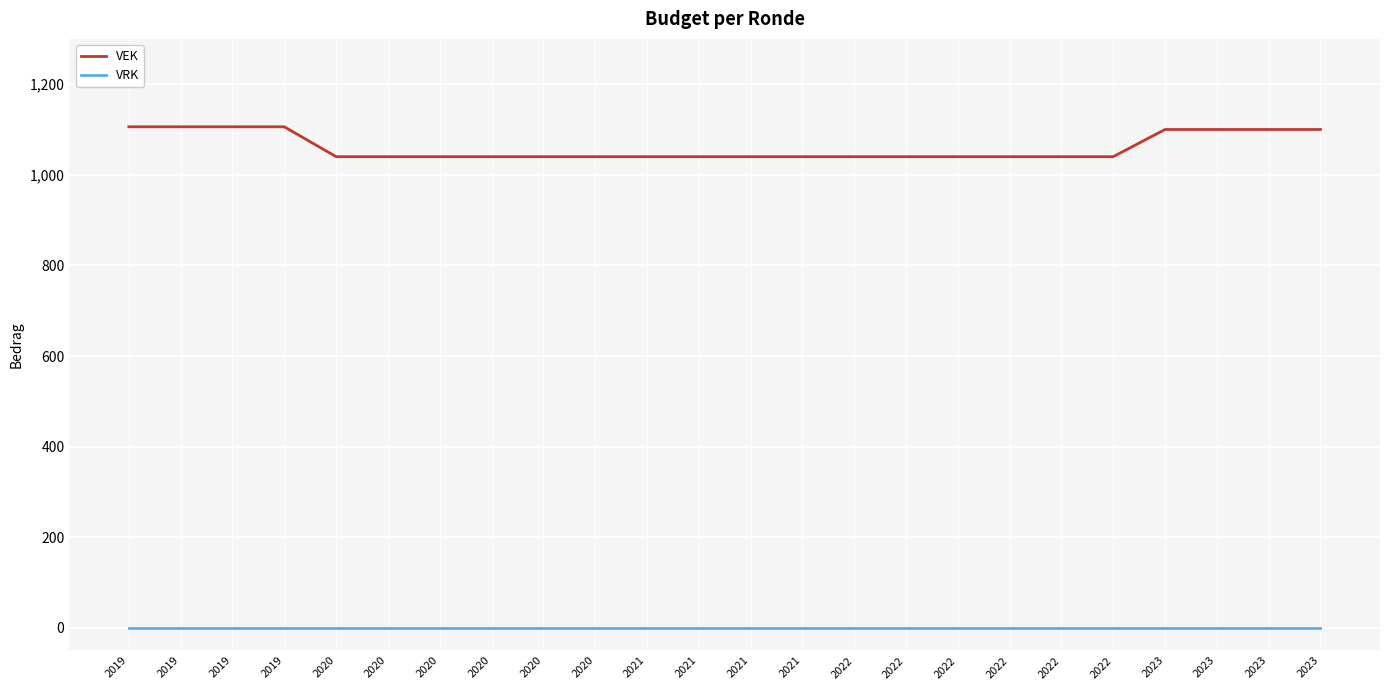

Is it true that VRK equals 0 at 2020?

True